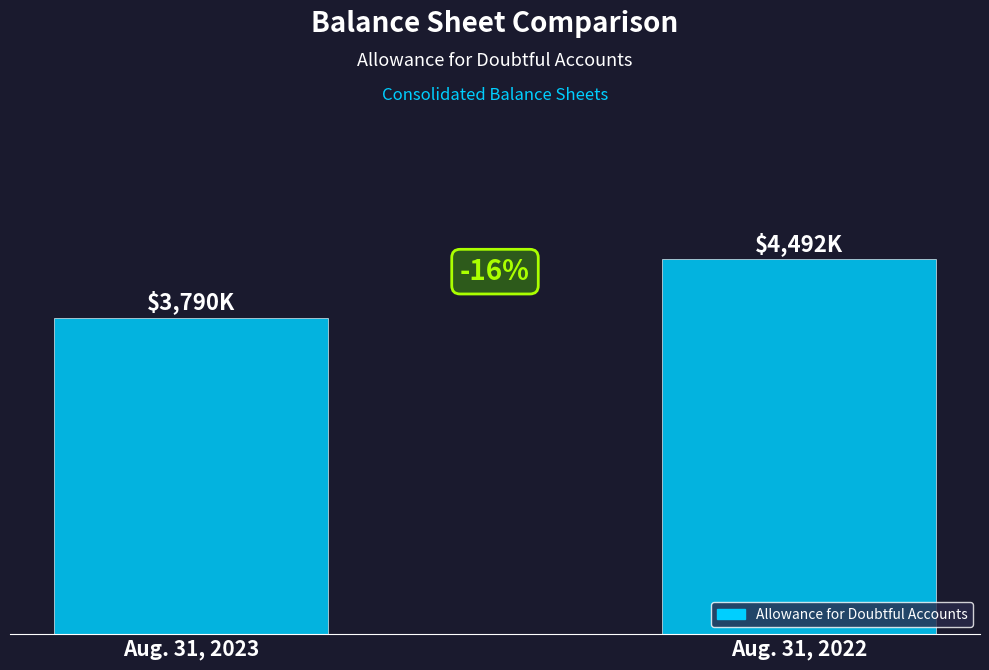

Are the bars horizontal?

No